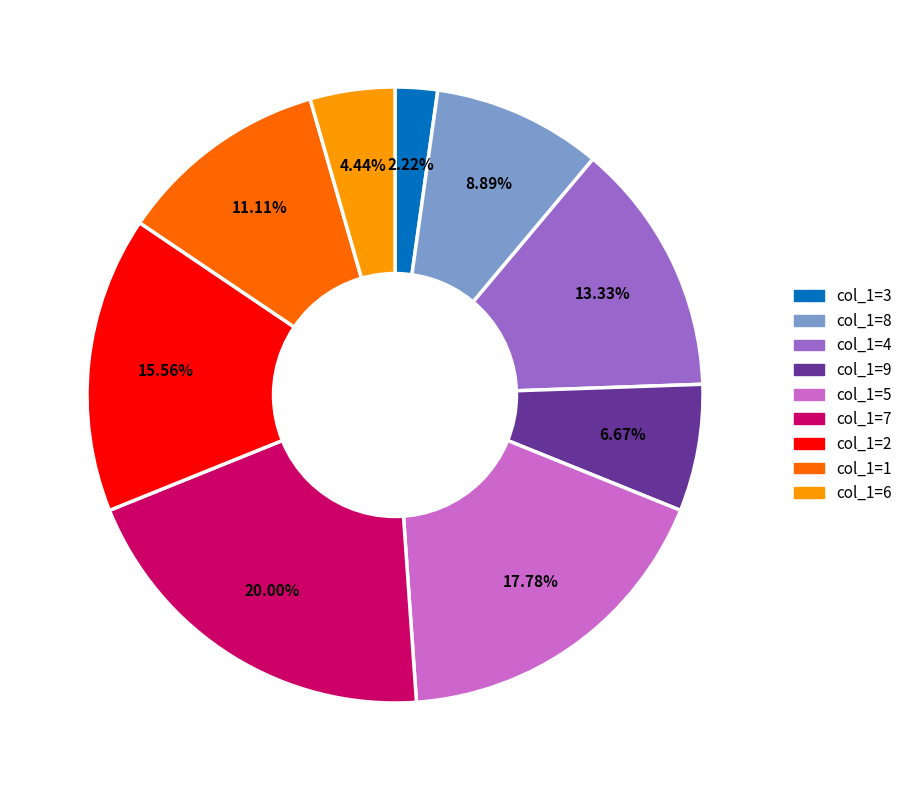

Is there a majority slice in this chart?

No